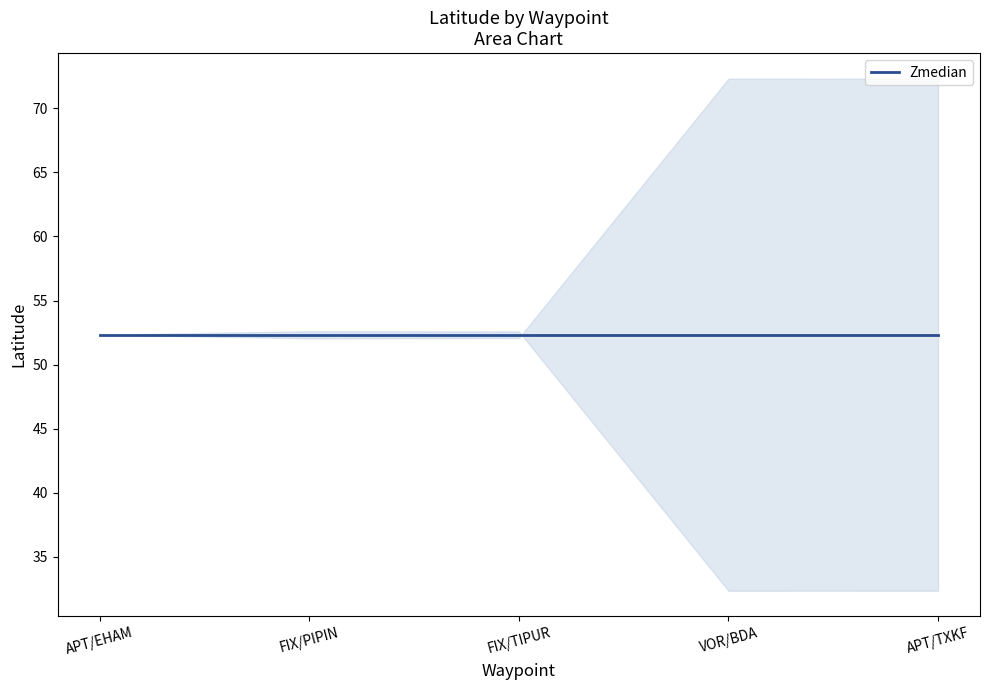

At which category does the data reach its first local peak?

FIX/PIPIN